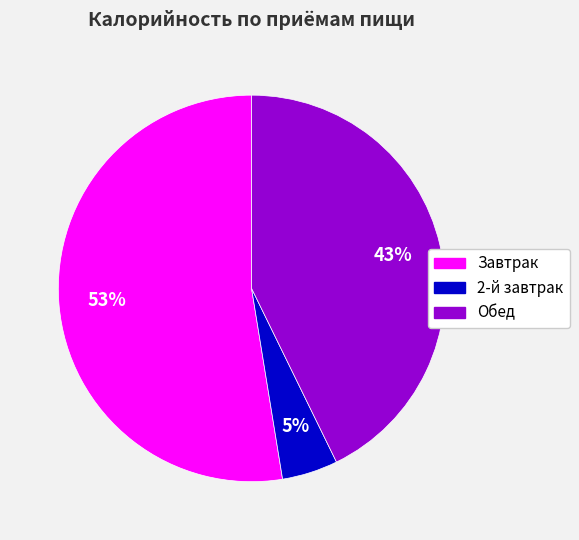

Rank the categories by value from highest to lowest.

Завтрак, Обед, 2-й завтрак